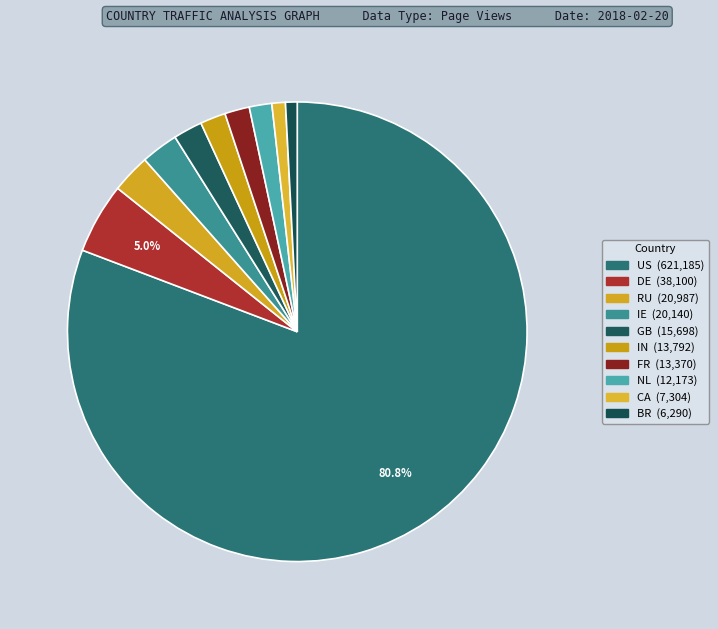

What percentage is the DE slice, to the nearest percent?

5%